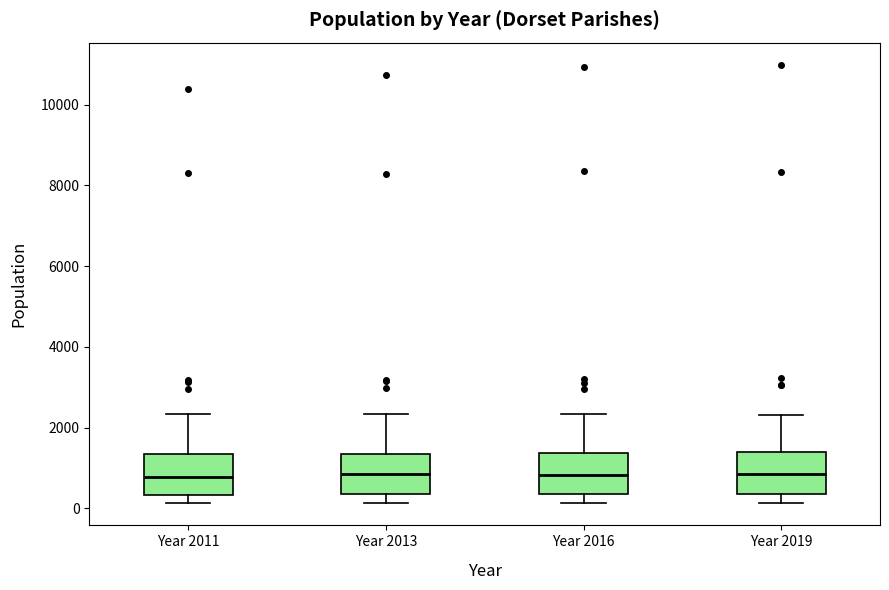

Where is the lower edge of the box for Year 2019 on the y-axis? The values are not printed on the chart, so give them approximately, as read against the axis.

400